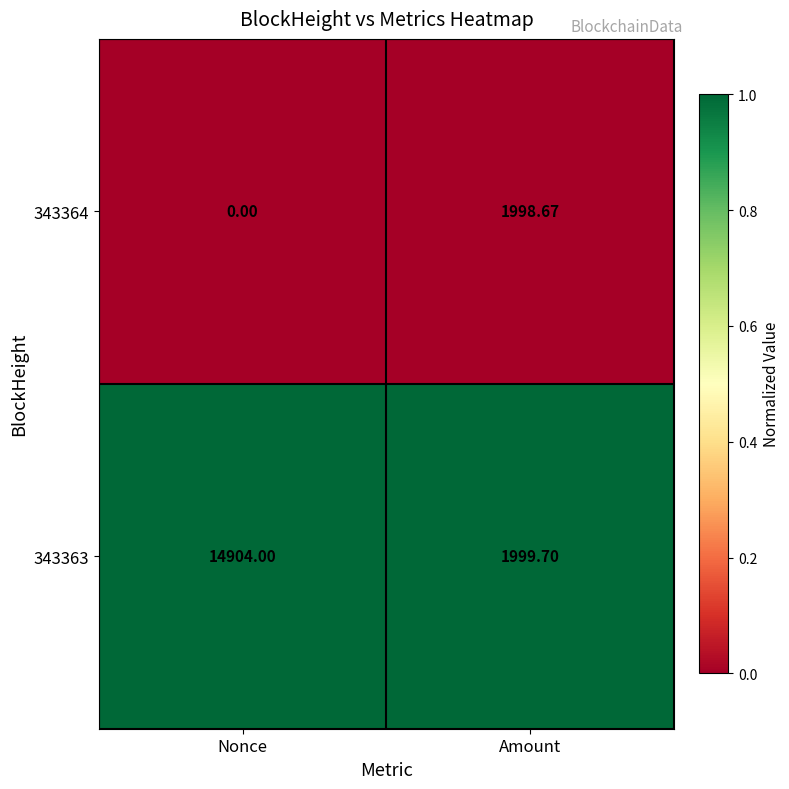

At which label does 343364 reach its minimum?

Nonce